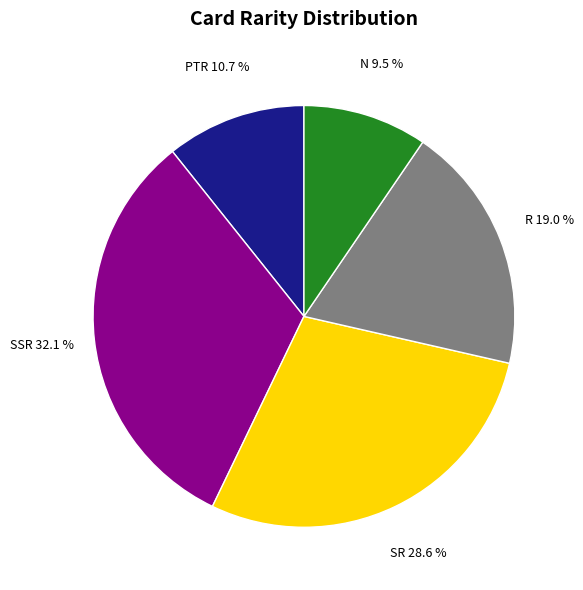

Does any single category account for the majority?

No